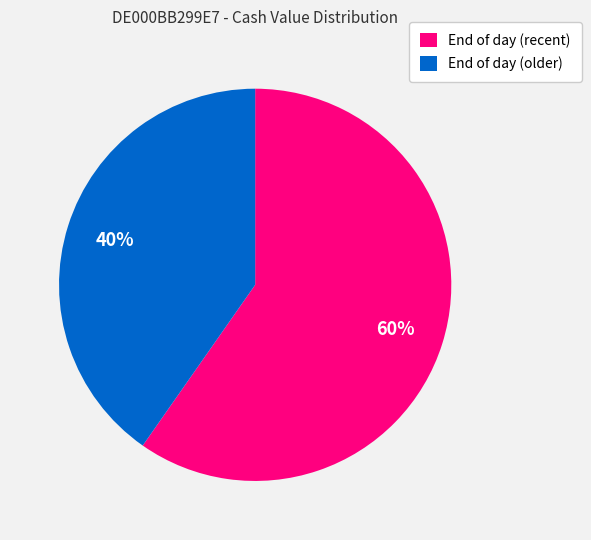

Rank the categories by value from lowest to highest.

End of day (older), End of day (recent)